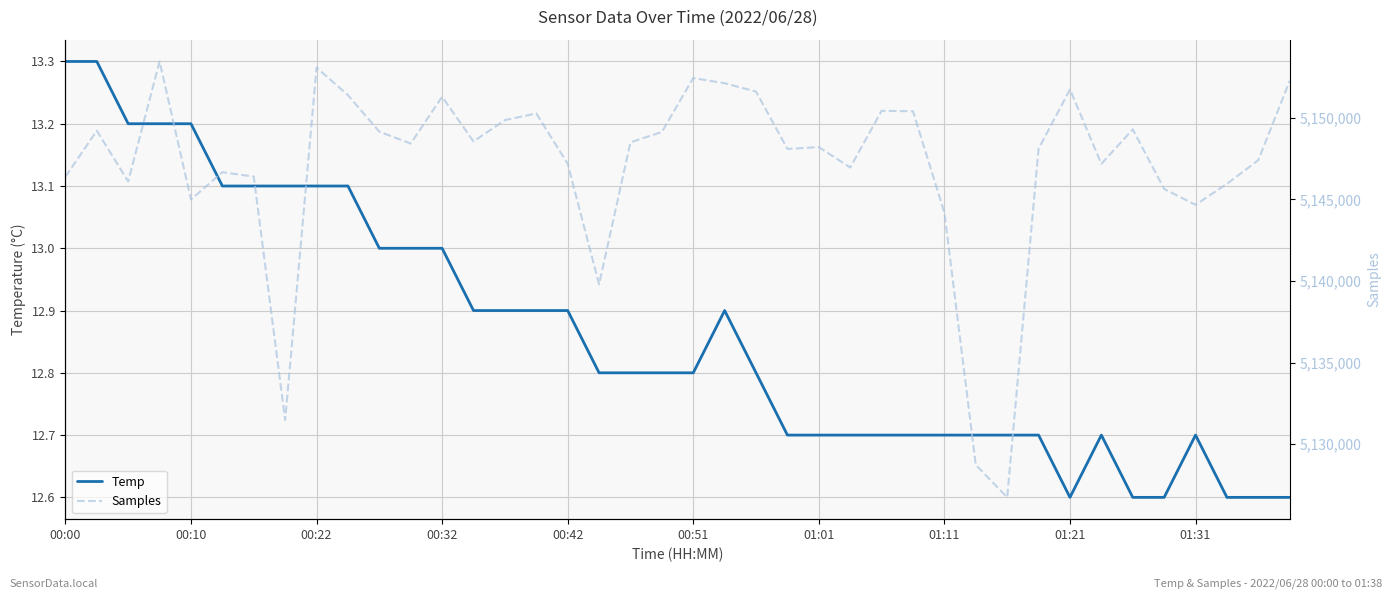

What is the difference between the maximum and minimum values in the Temp series?

0.7